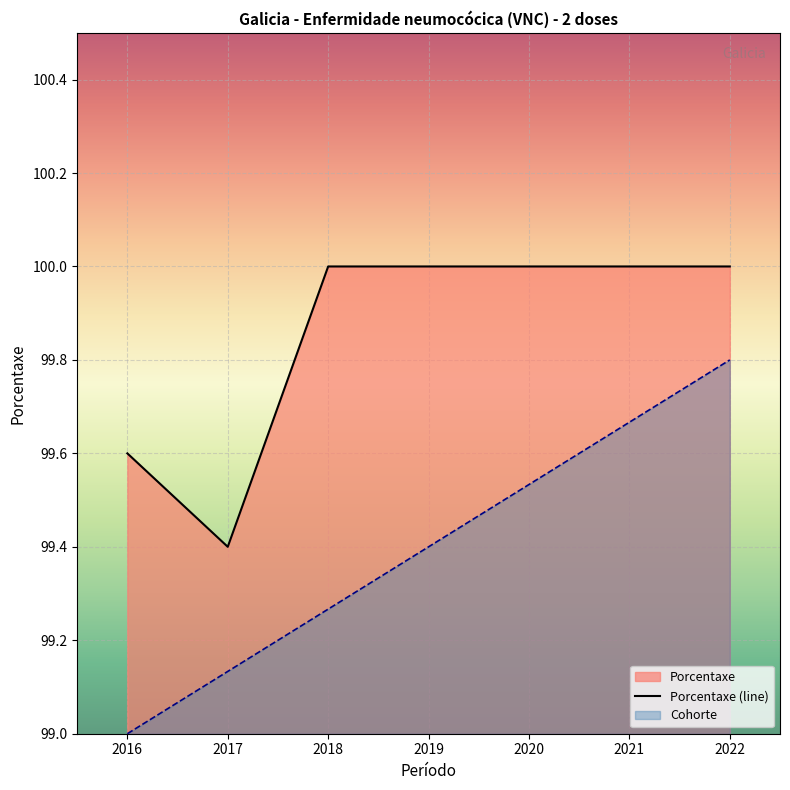

The Cohorte series shows 33.7 at 2017. True or false?

False